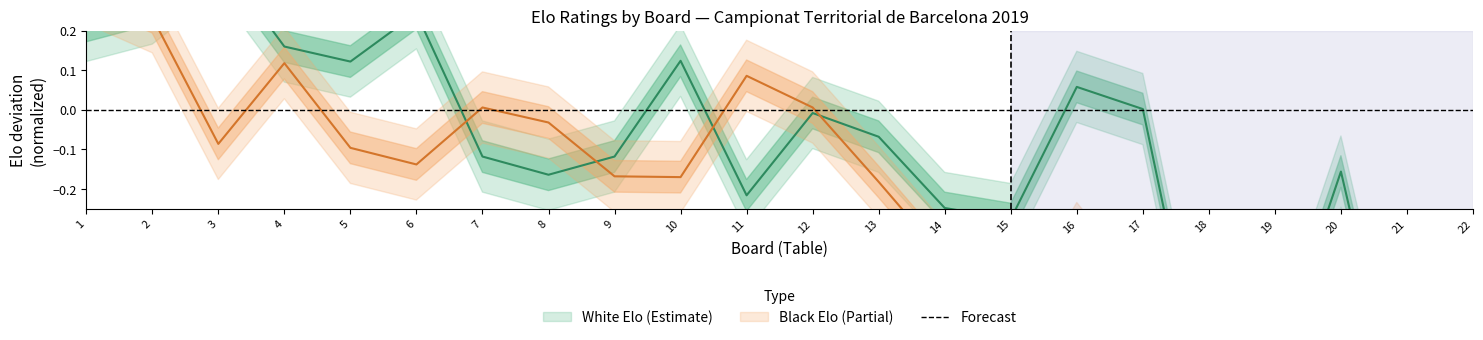

In White Elo, how many points are lower than both neighbors (excluding endpoints)?

6